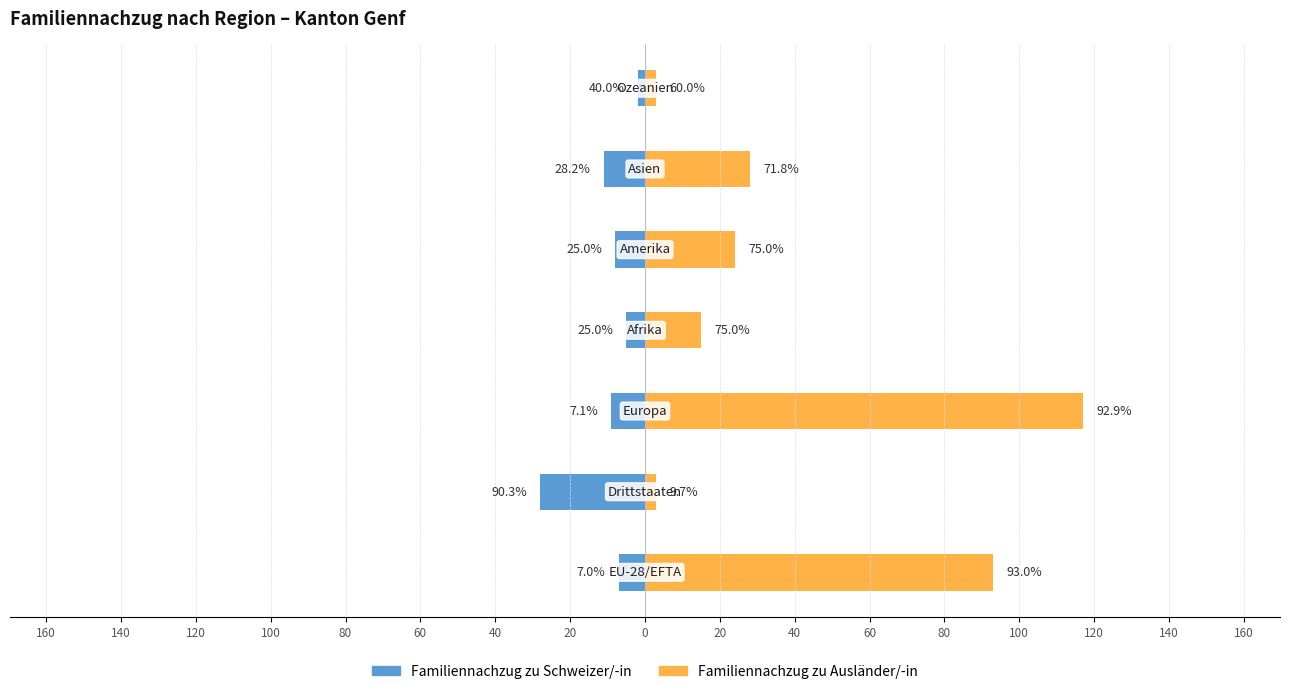

What are all the series names shown in the legend?

Familiennachzug zu Schweizer/-in, Familiennachzug zu Ausländer/-in